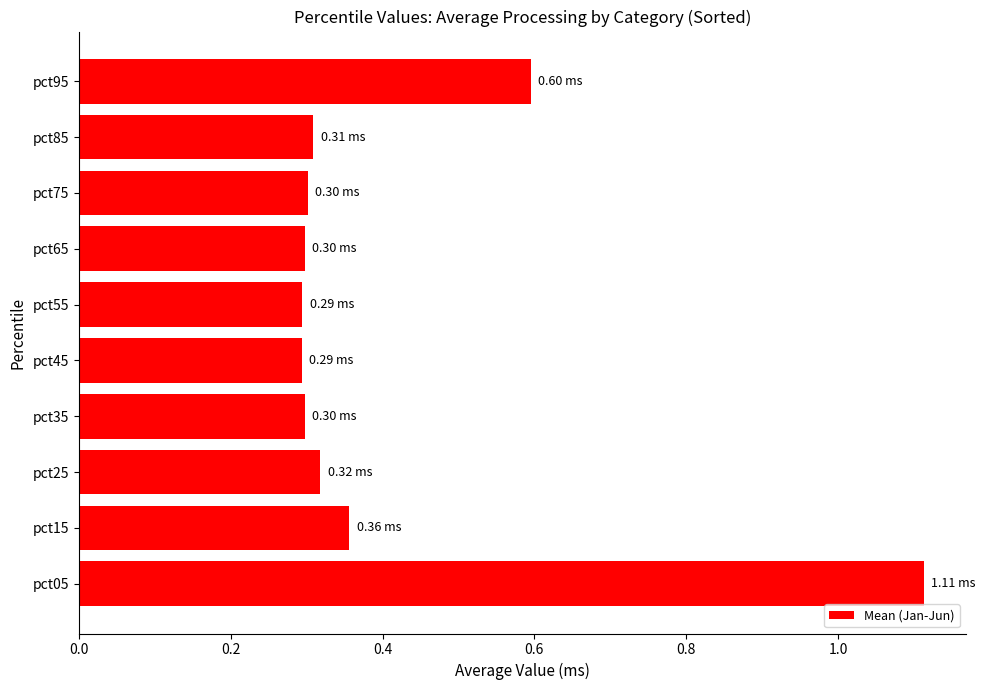

What is the difference between the maximum and second lowest values?

0.8